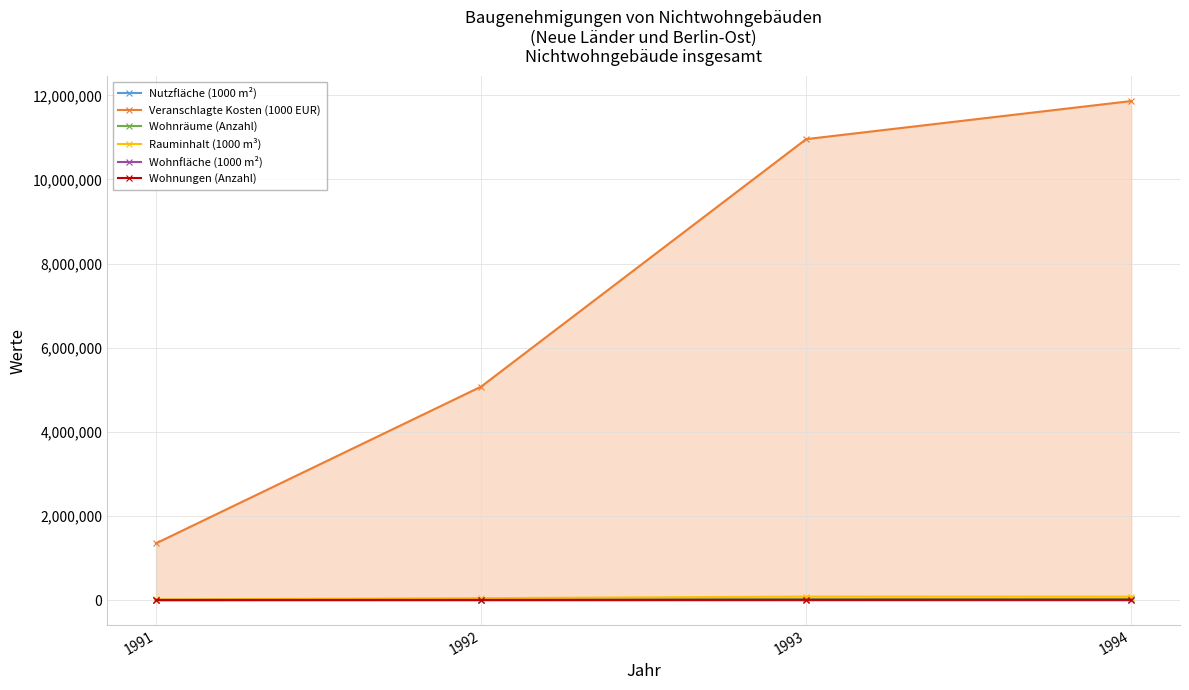

What value does the Wohnungen (Anzahl) series have at 1992?

1993.0